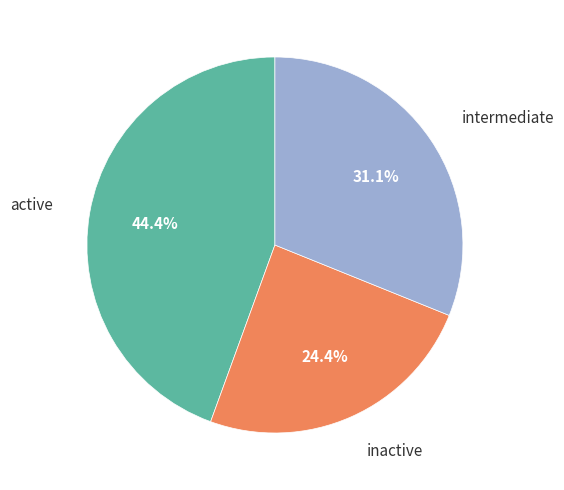

What is the ratio of the value at intermediate to the value at inactive?

1.3